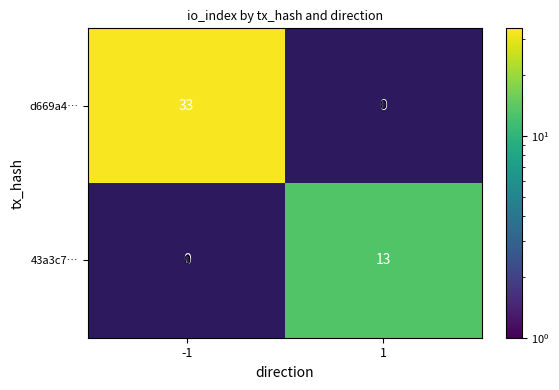

What is the maximum value shown in the chart?

33